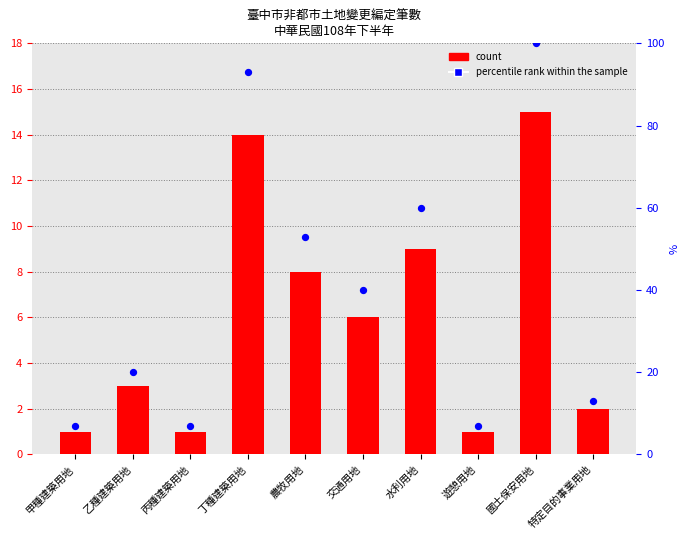

Which series has the largest total across all categories?

percentile rank within the sample